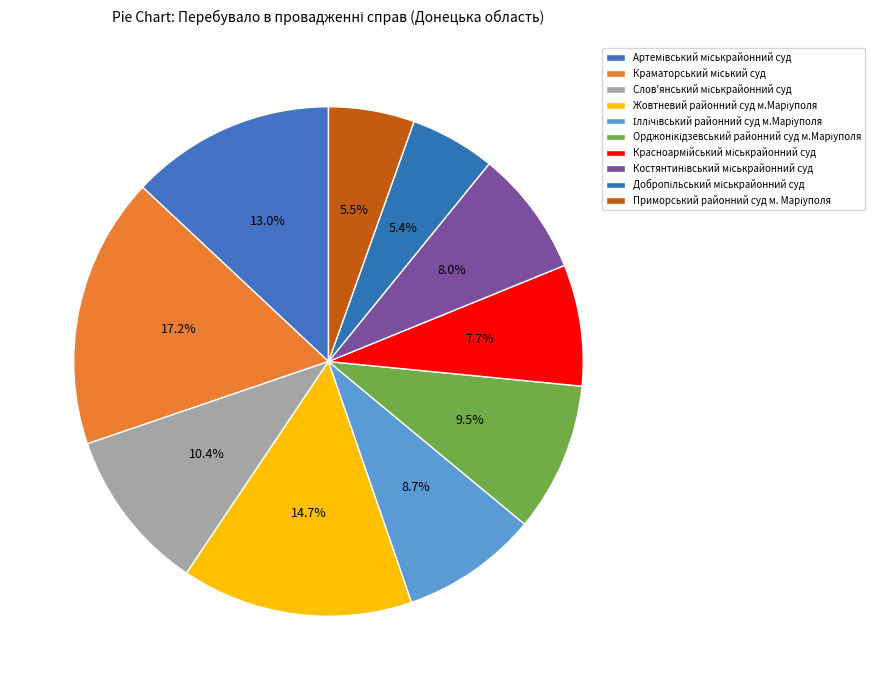

To the nearest percent, what portion does Жовтневий районний суд м.Маріуполя represent?

15%